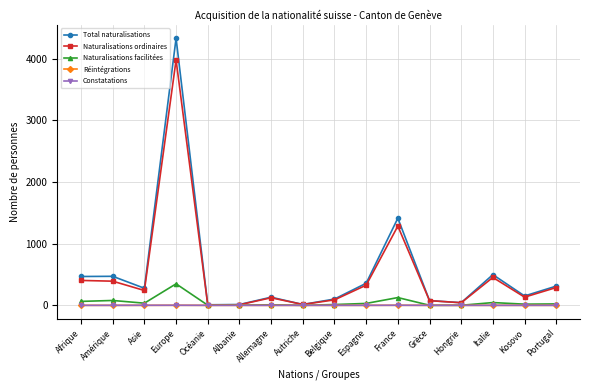

Which series has the largest total across all categories?

Total naturalisations